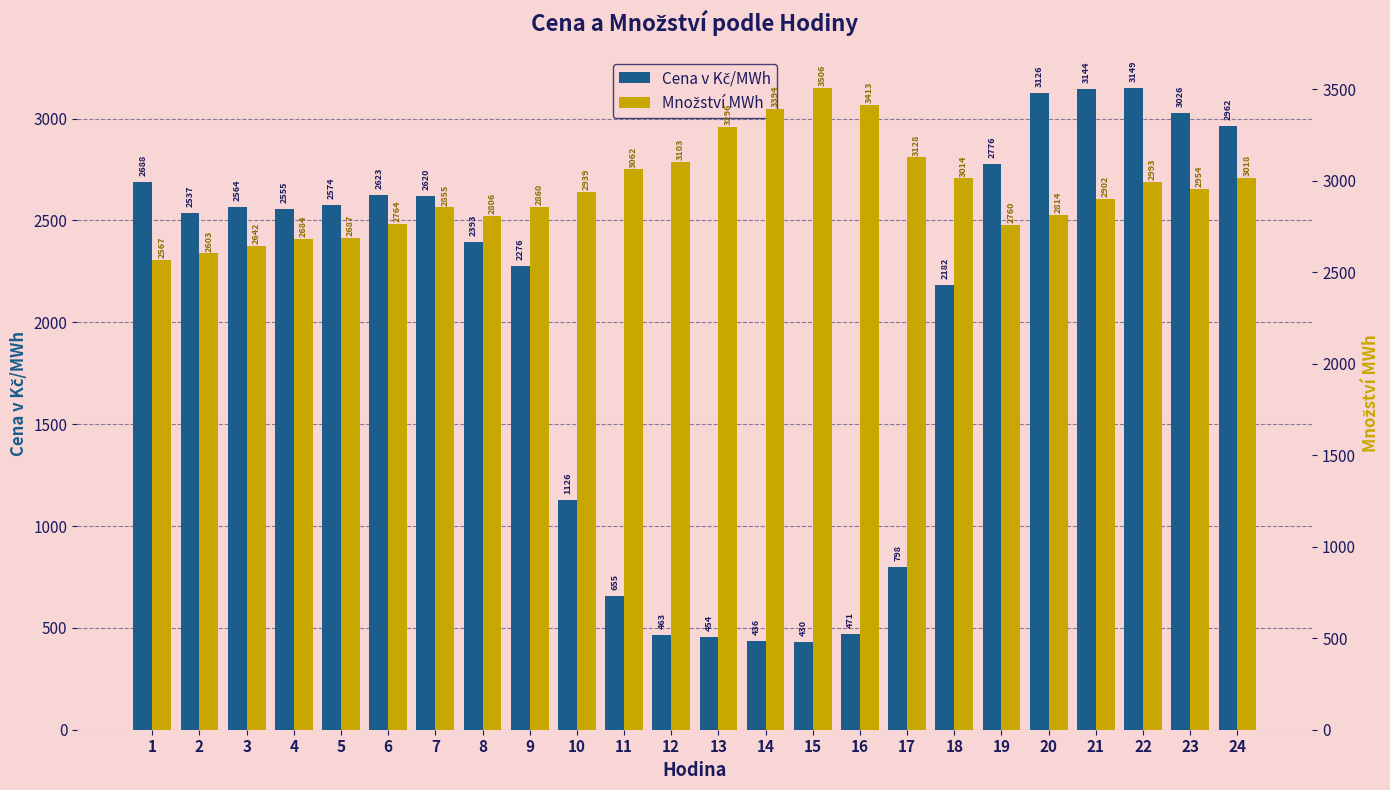

Reading left to right, what are all the values shown in this chart?

Cena v Kč/MWh: 1=2688.1	2=2537.0	3=2563.9	4=2554.7	5=2574.2	6=2622.9	7=2619.8	8=2392.6	9=2276.3	10=1125.5	11=654.5	12=462.8	13=453.8	14=435.9	15=429.8	16=470.9	17=797.7	18=2182.1	19=2775.7	20=3126.3	21=3143.9	22=3148.8	23=3025.9	24=2962.0
Množství MWh: 1=2567.3	2=2603.4	3=2642.5	4=2684.1	5=2686.8	6=2764.0	7=2855.0	8=2806.1	9=2859.6	10=2939.4	11=3062.4	12=3102.9	13=3295.5	14=3394.2	15=3505.7	16=3413.0	17=3127.6	18=3013.5	19=2760.2	20=2814.1	21=2902.0	22=2992.7	23=2954.0	24=3018.0